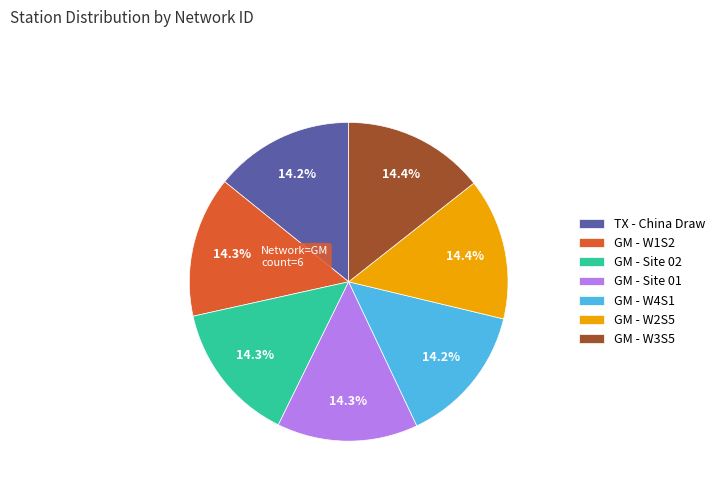

What is the ratio of the value at GM - Site 02 to the value at GM - W3S5?

1.0